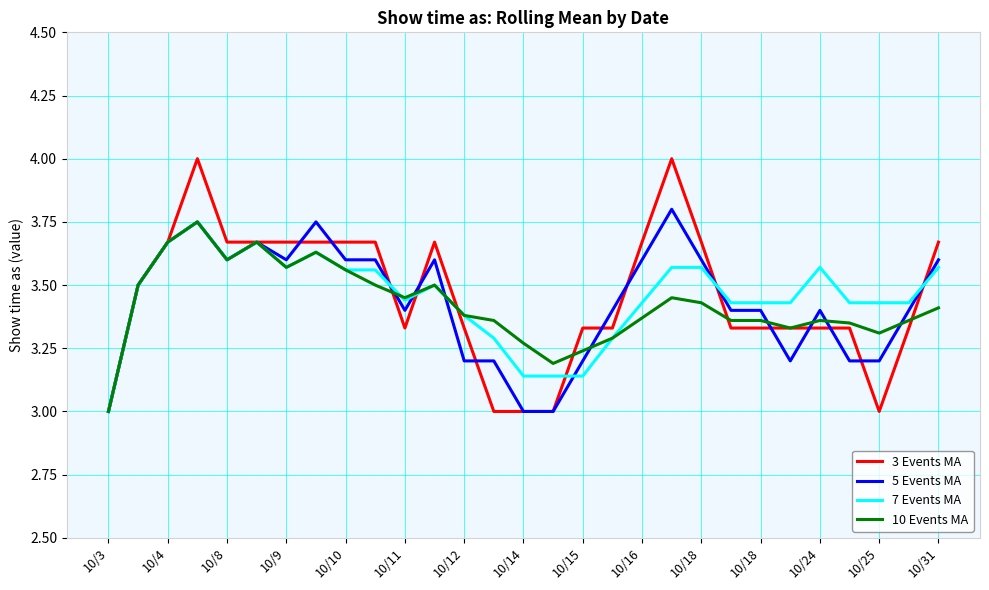

What are all the series names shown in the legend?

3 Events MA, 5 Events MA, 7 Events MA, 10 Events MA